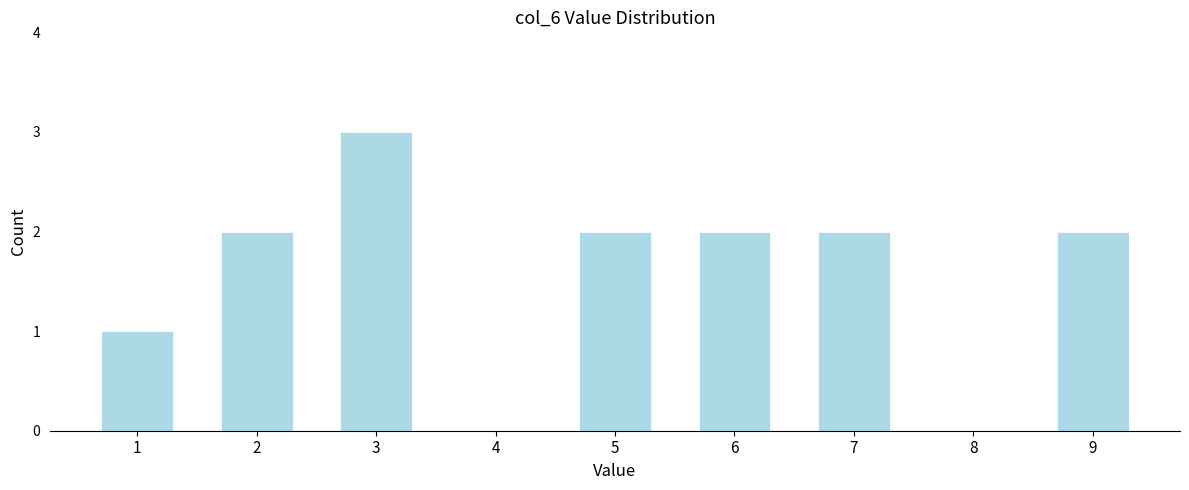

Reading left to right, list all the values displayed in this chart.

1=1	2=2	3=3	4=0	5=2	6=2	7=2	8=0	9=2